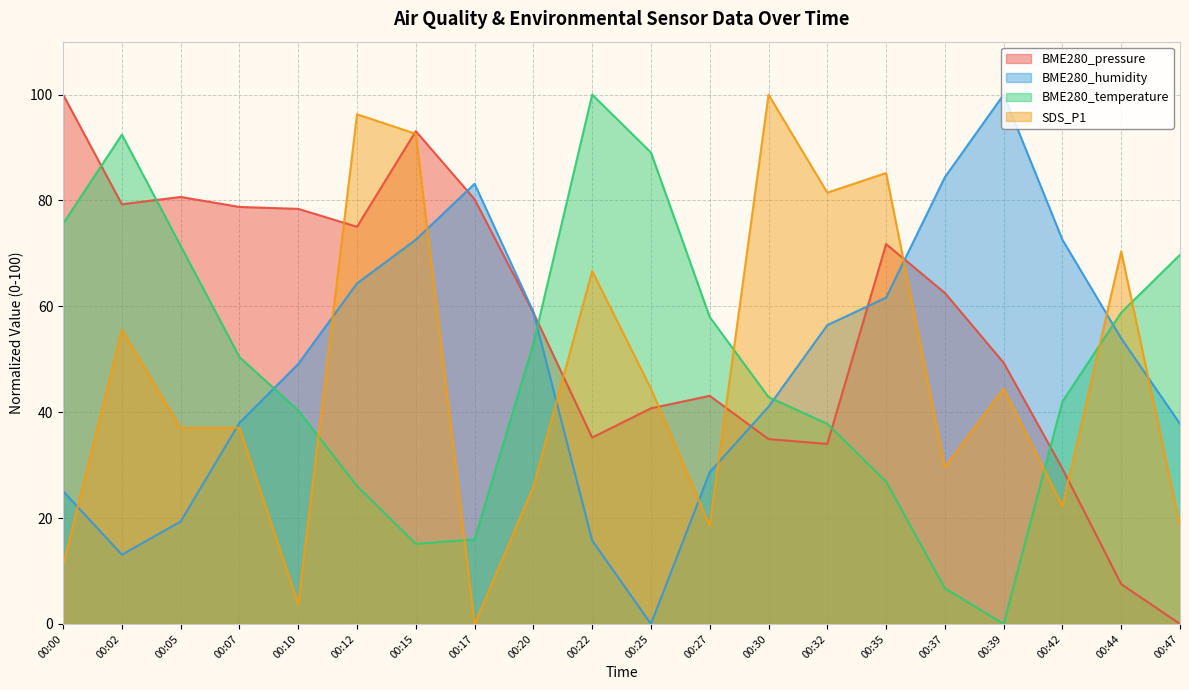

Is the value of BME280_temperature at 00:30 greater than the value of SDS_P1 at 00:07?

Yes